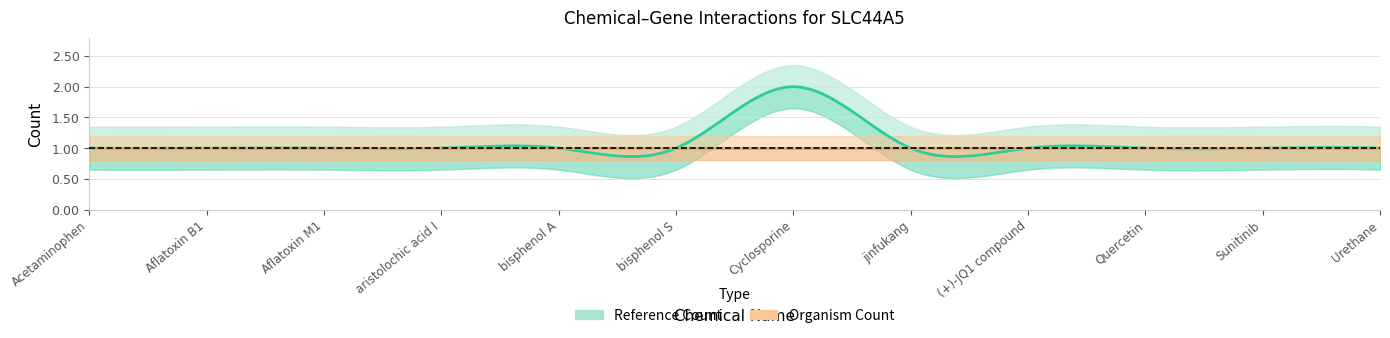

Which series has the largest total across all categories?

Reference Count